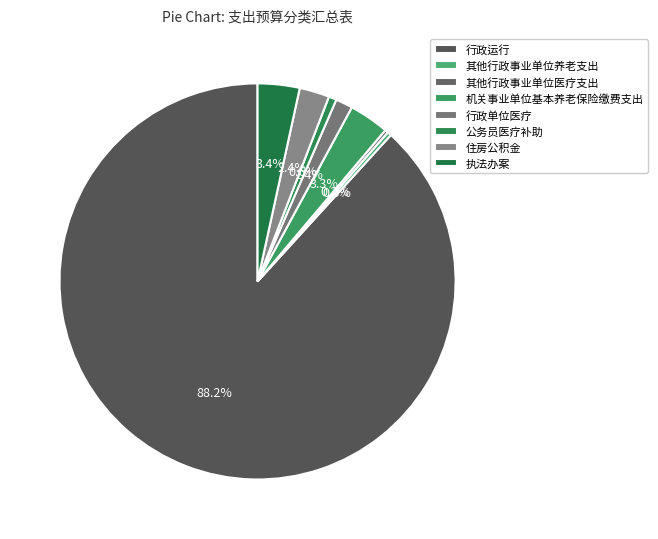

Combined, do 住房公积金 and 行政运行 account for over 50%?

Yes